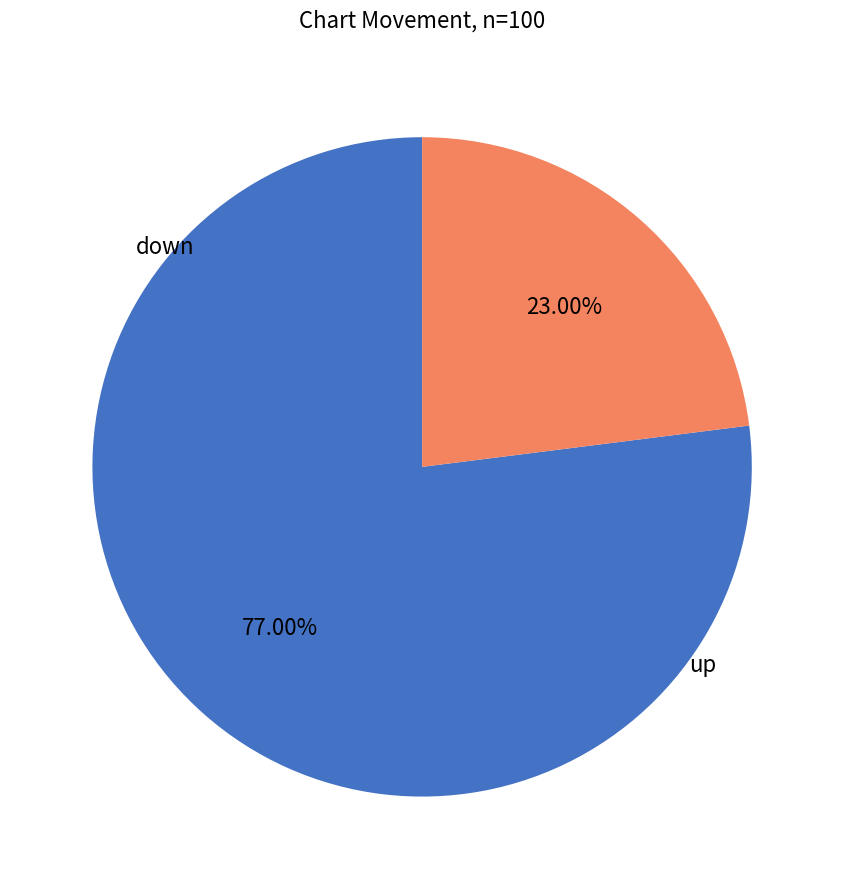

Does any single category account for the majority?

Yes